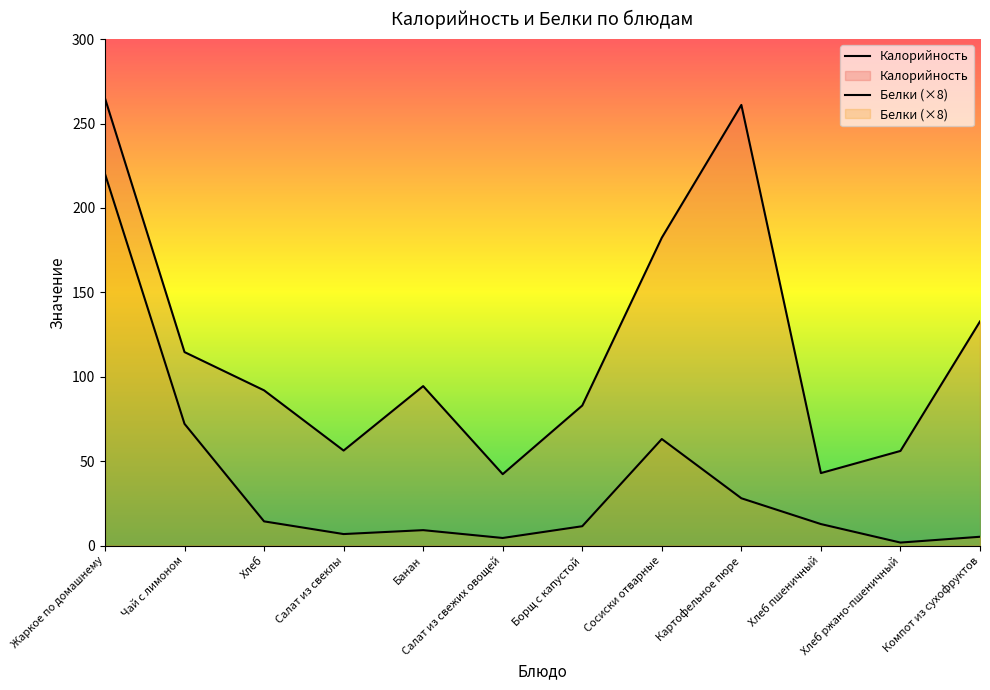

True or false: Белки has more than 1 interior local peaks.

True